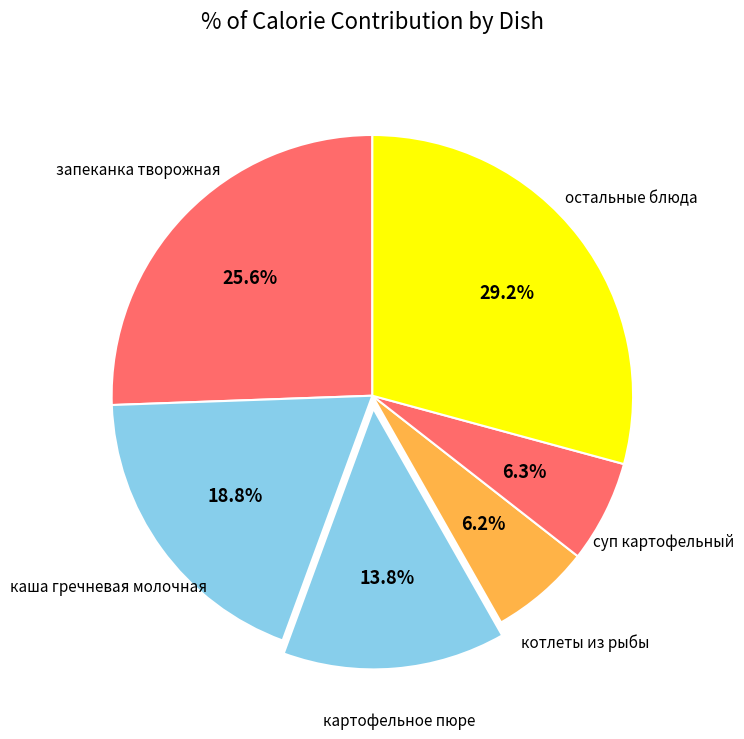

How many segments does this pie chart have?

6